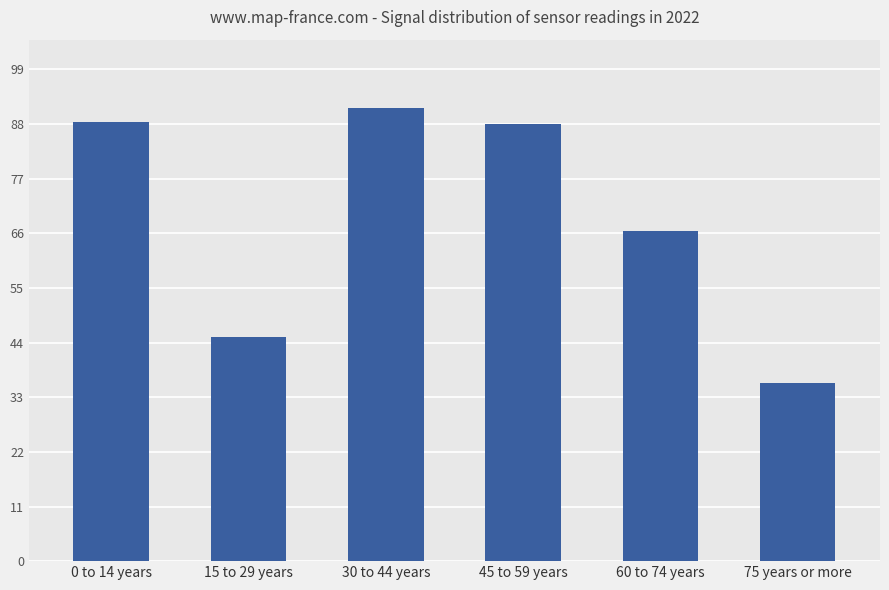

What is the value of the 2nd bar from the left?

45.2